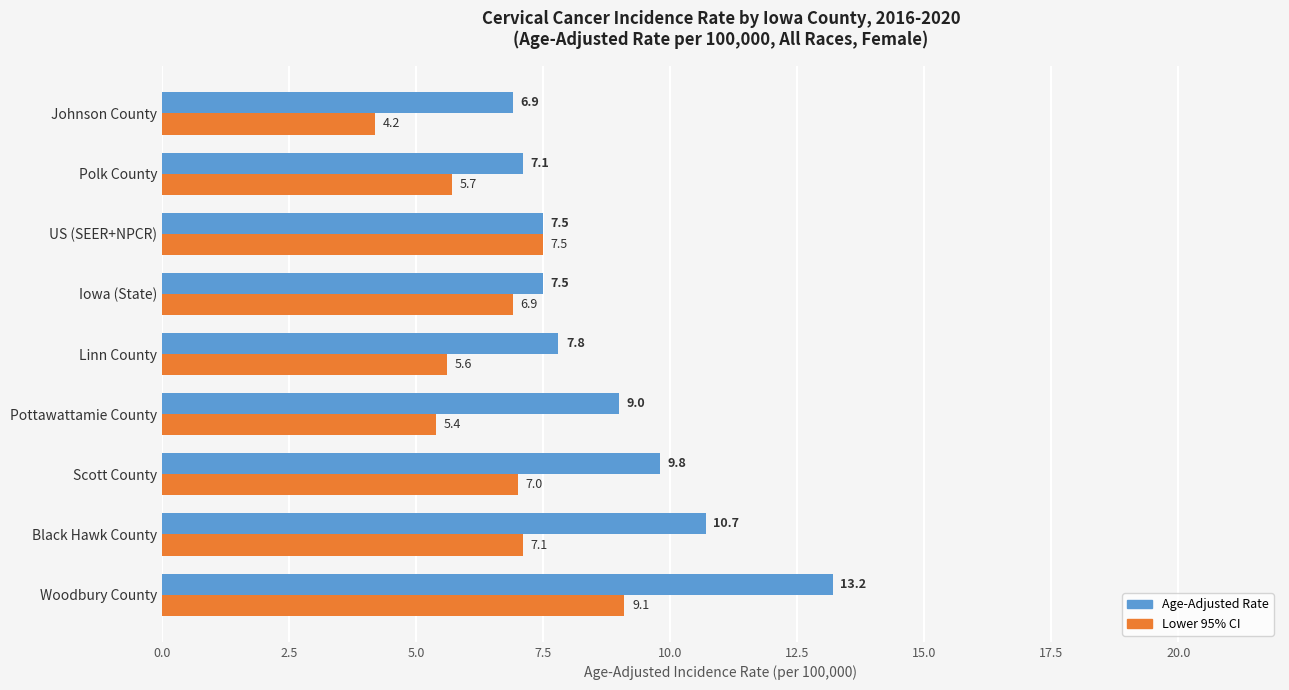

The Age-Adjusted Rate series shows 13.2 at Woodbury County. True or false?

True